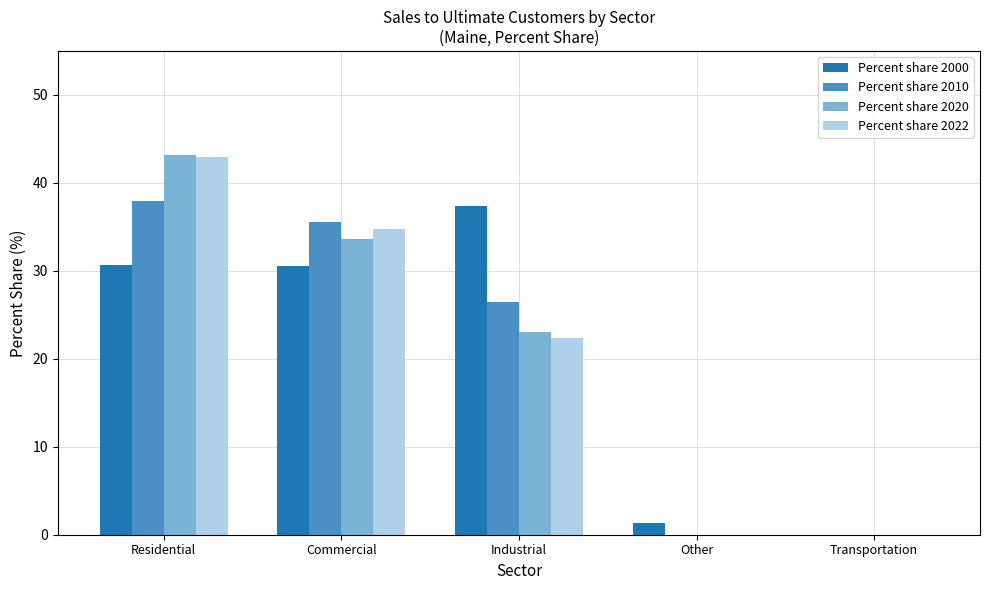

What is the maximum value shown in the chart?

43.2